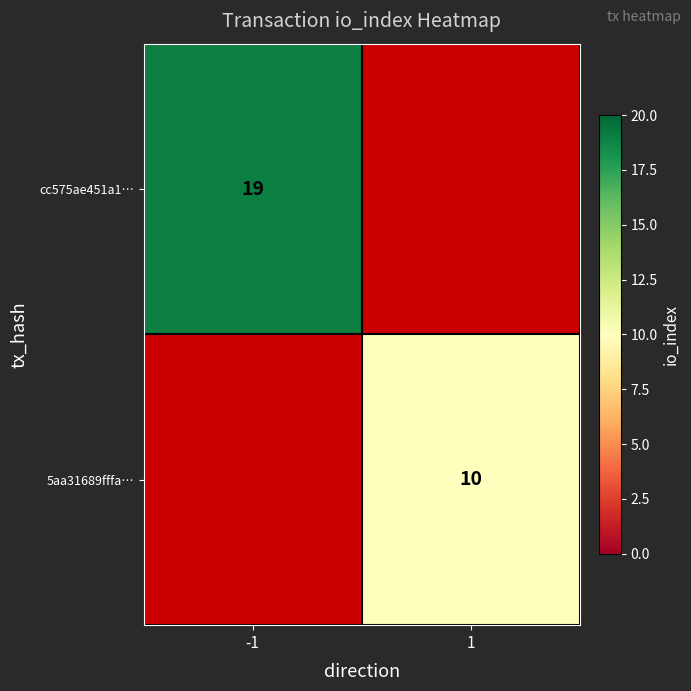

Is it true that cc575ae451a1… equals 13 at -1?

False